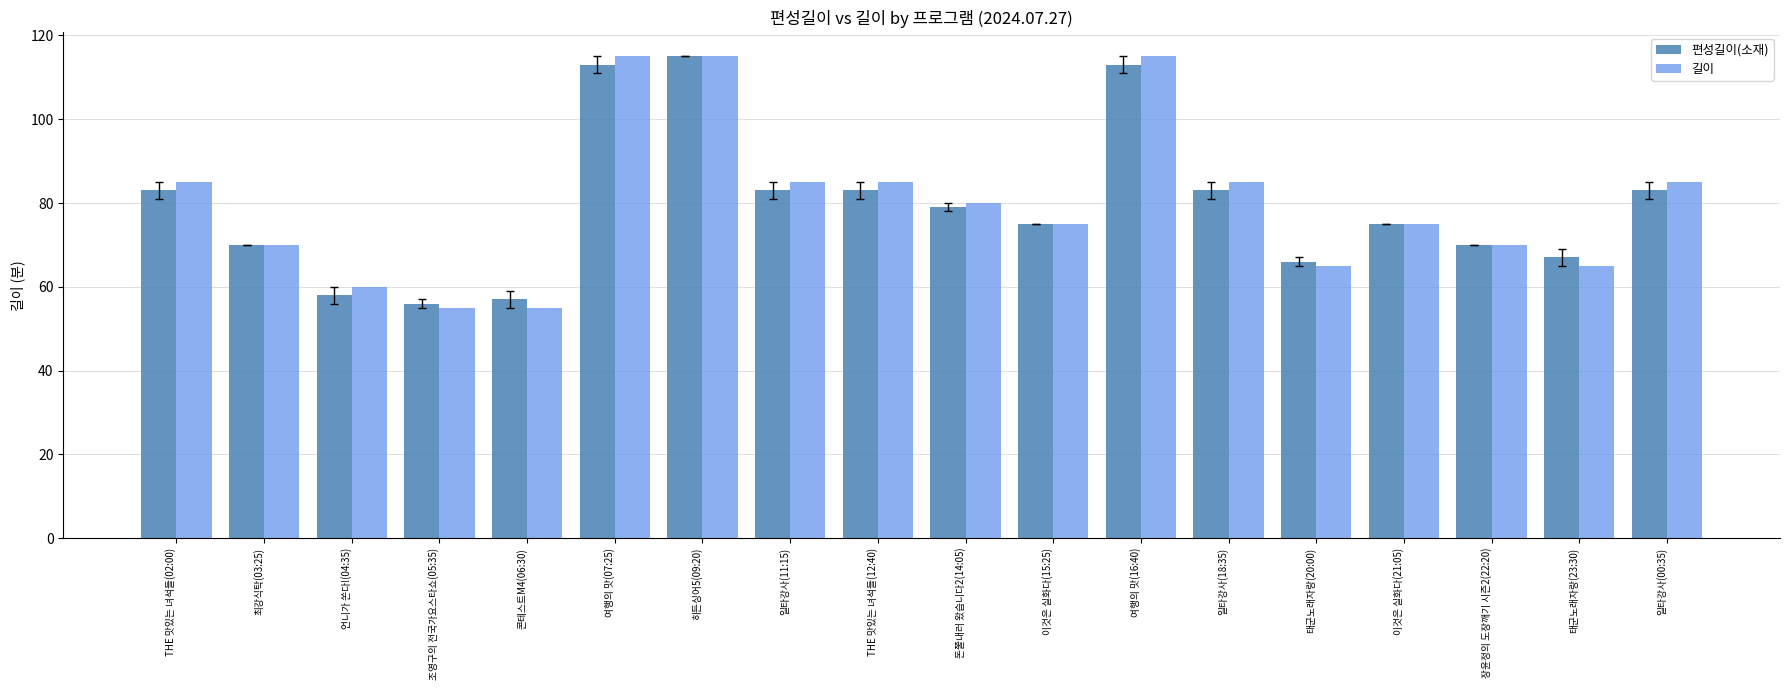

Reading left to right, list all the values displayed in this chart.

편성길이(소재): THE 맛있는 녀석들(02:00)=83	최강식탁(03:25)=70	언니가 쏜다!(04:35)=58	조영구의 전국가요스타쇼(05:35)=56	콘테스트M4(06:30)=57	여행의 맛(07:25)=113	히든싱어5(09:20)=115	일타강사(11:15)=83	THE 맛있는 녀석들(12:40)=83	돈쭐내러 왔습니다2(14:05)=79	이것은 실화다(15:25)=75	여행의 맛(16:40)=113	일타강사(18:35)=83	태군노래자랑(20:00)=66	이것은 실화다(21:05)=75	장윤정의 도장깨기 시즌2(22:20)=70	태군노래자랑(23:30)=67	일타강사(00:35)=83
길이: THE 맛있는 녀석들(02:00)=85	최강식탁(03:25)=70	언니가 쏜다!(04:35)=60	조영구의 전국가요스타쇼(05:35)=55	콘테스트M4(06:30)=55	여행의 맛(07:25)=115	히든싱어5(09:20)=115	일타강사(11:15)=85	THE 맛있는 녀석들(12:40)=85	돈쭐내러 왔습니다2(14:05)=80	이것은 실화다(15:25)=75	여행의 맛(16:40)=115	일타강사(18:35)=85	태군노래자랑(20:00)=65	이것은 실화다(21:05)=75	장윤정의 도장깨기 시즌2(22:20)=70	태군노래자랑(23:30)=65	일타강사(00:35)=85